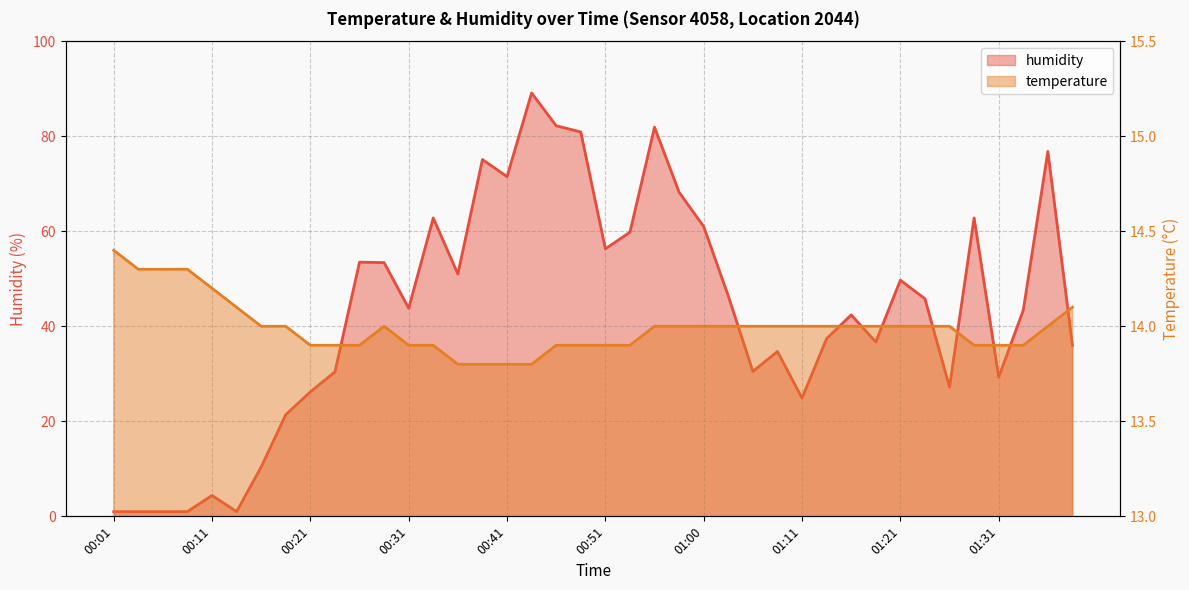

What position from the left is 00:26?

11